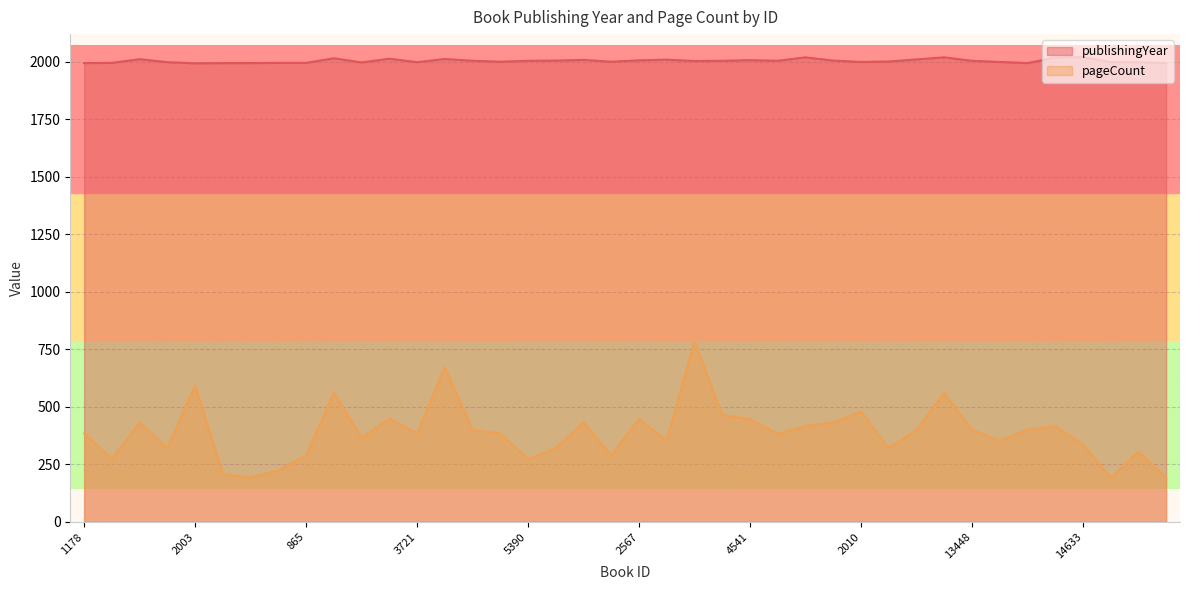

Is the value of pageCount at 14633 greater than the value of publishingYear at 10077?

No